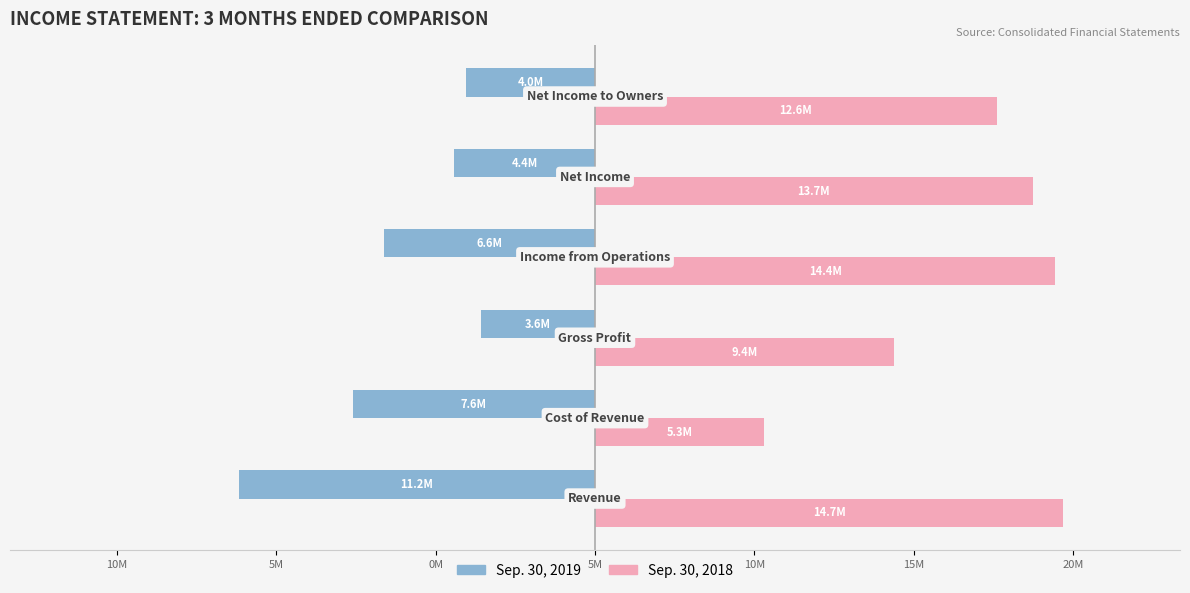

What are all the series names shown in the legend?

Sep. 30, 2019, Sep. 30, 2018